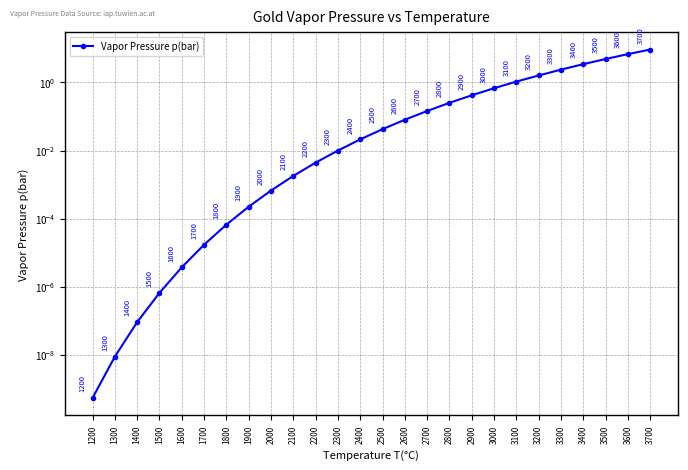

True or false: the data shows 1.1 at 3100.

True